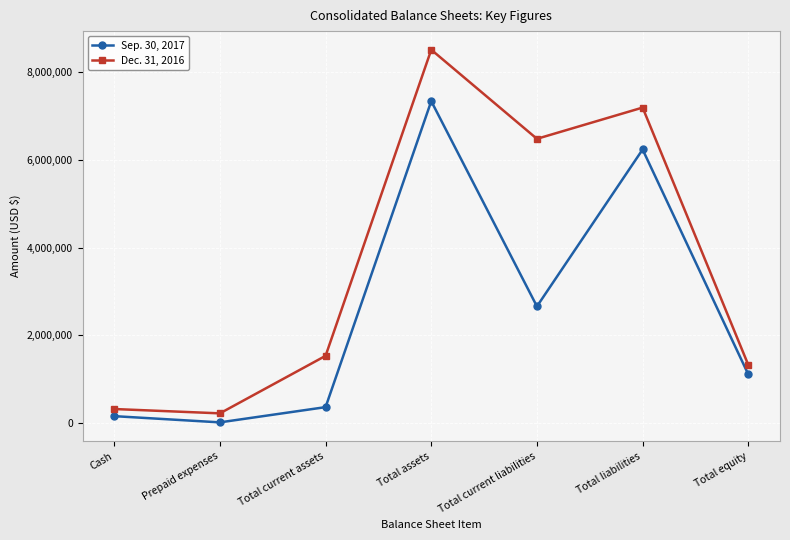

At which label is Sep. 30, 2017 closest to 3676304?

Total current liabilities